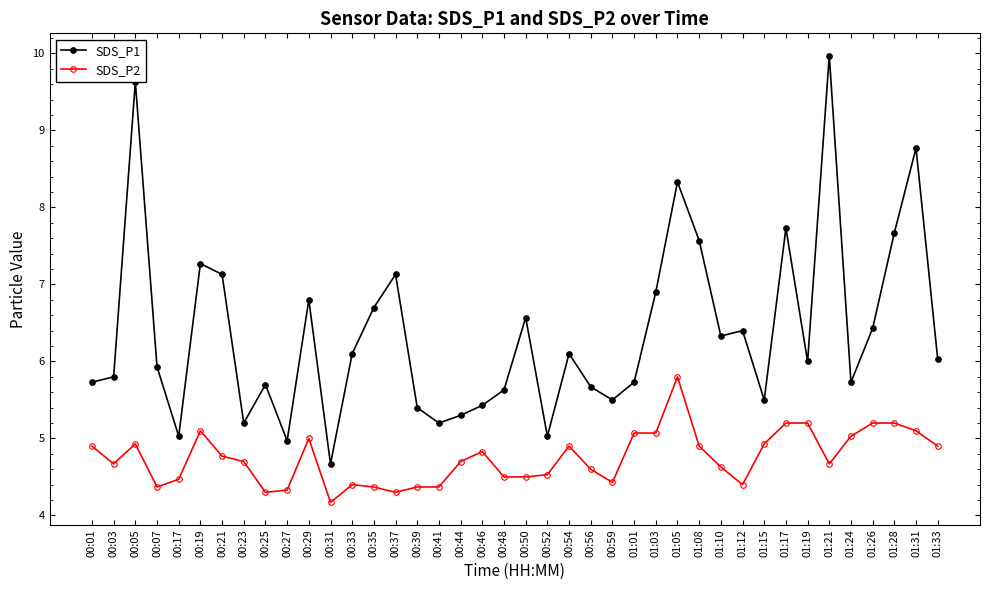

At 00:05, list the series in order from largest to smallest.

SDS_P1, SDS_P2